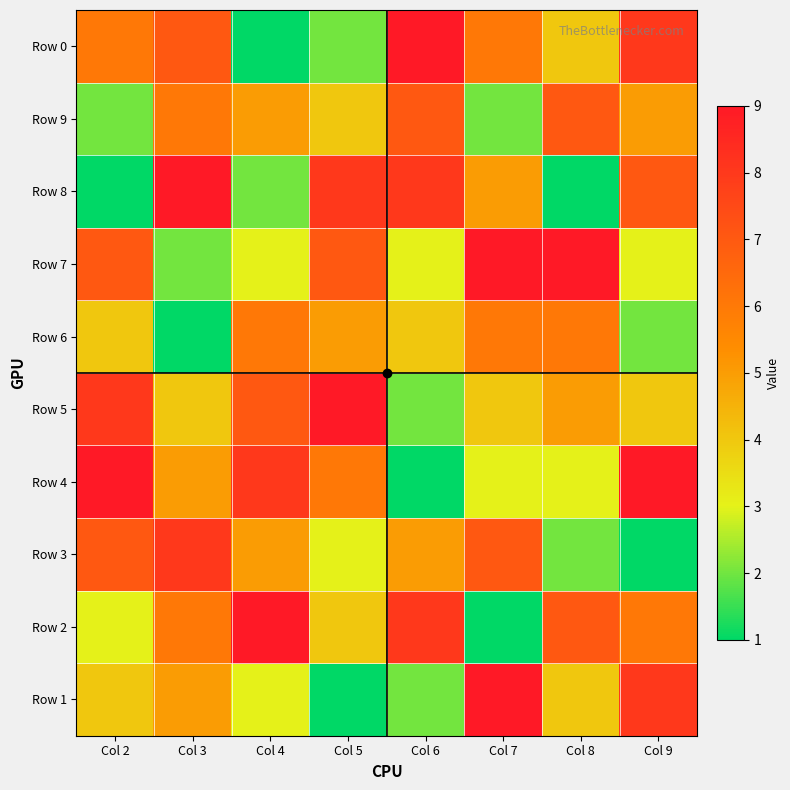

At how many categories does at least one series exceed 6?

8